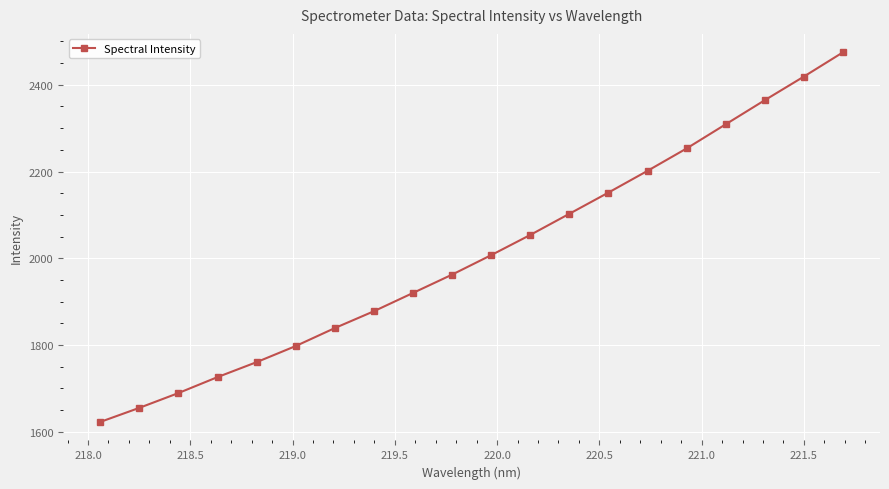

What is the difference between the maximum and minimum values?

852.1